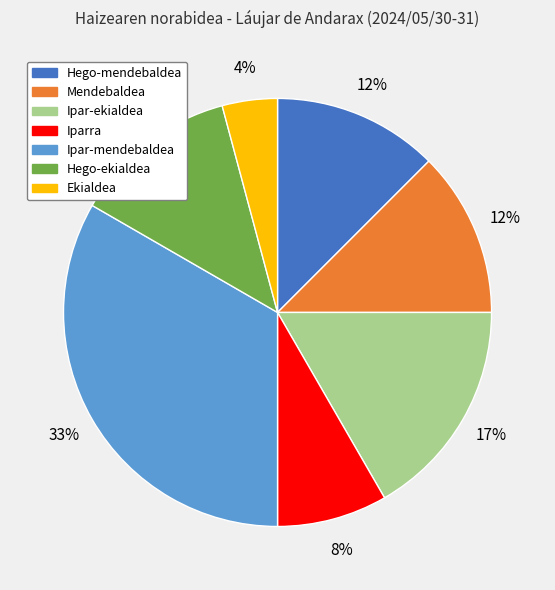

Does any single category account for the majority?

No